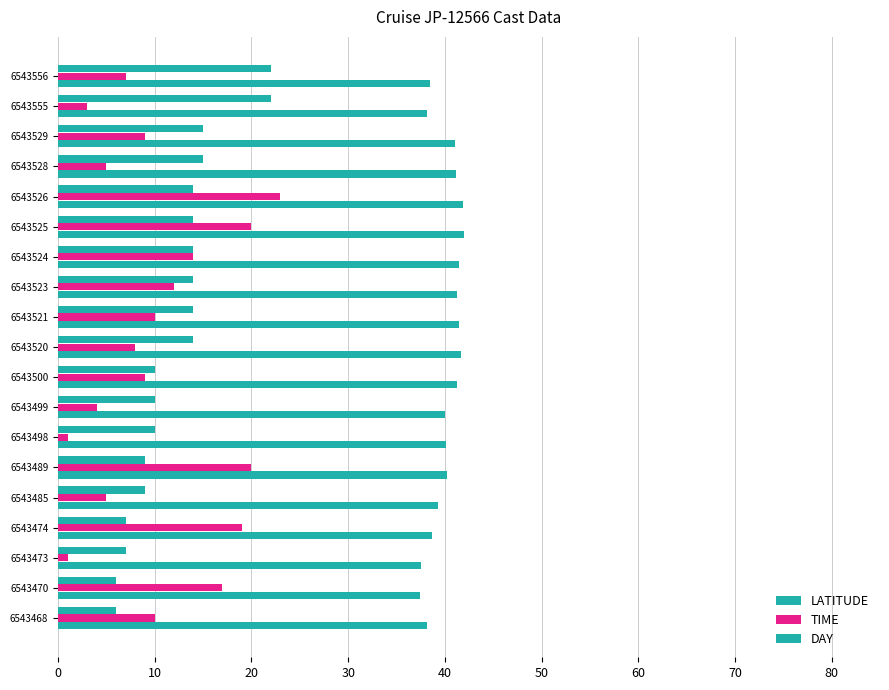

How many data points does each series have?

19